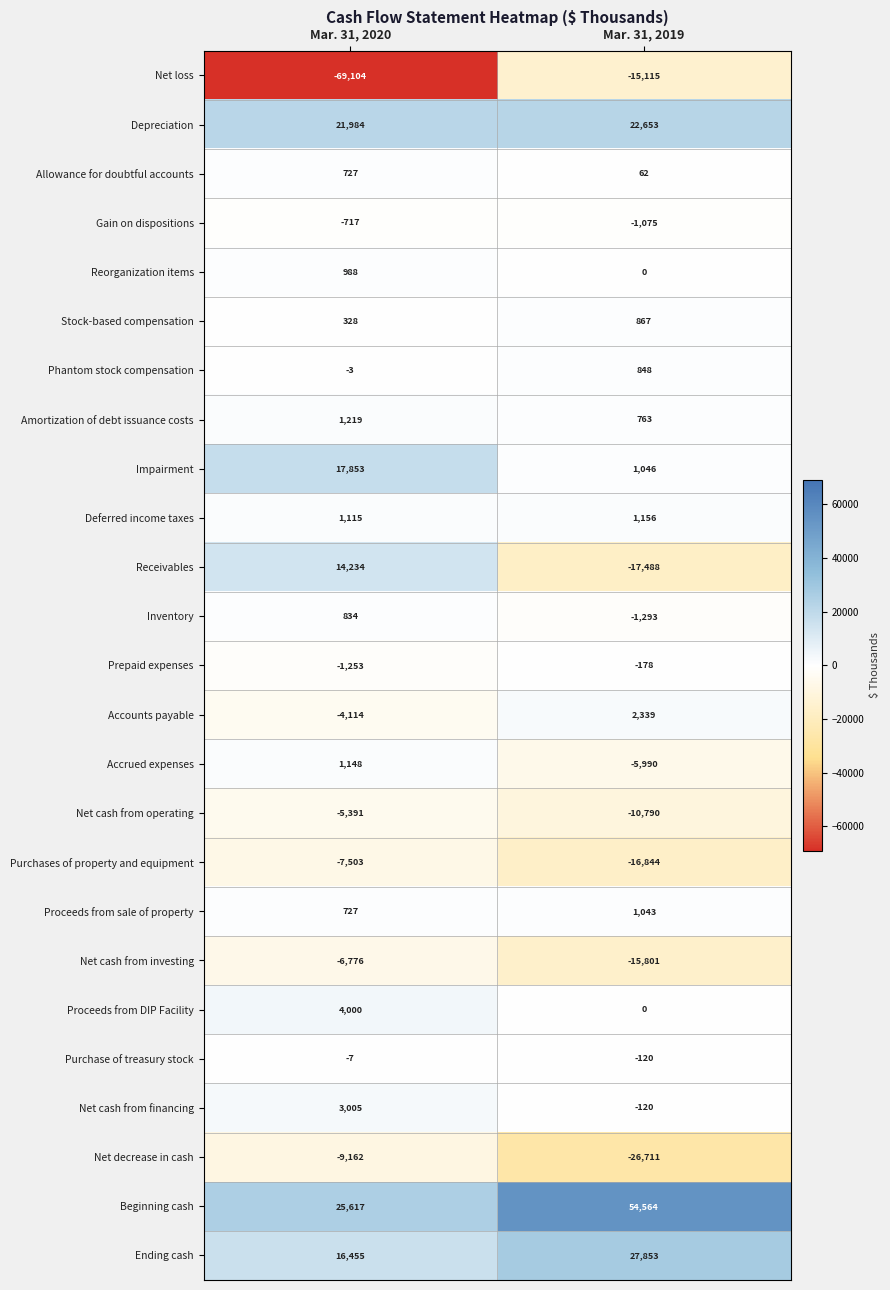

What is the maximum value shown in the chart?

54564